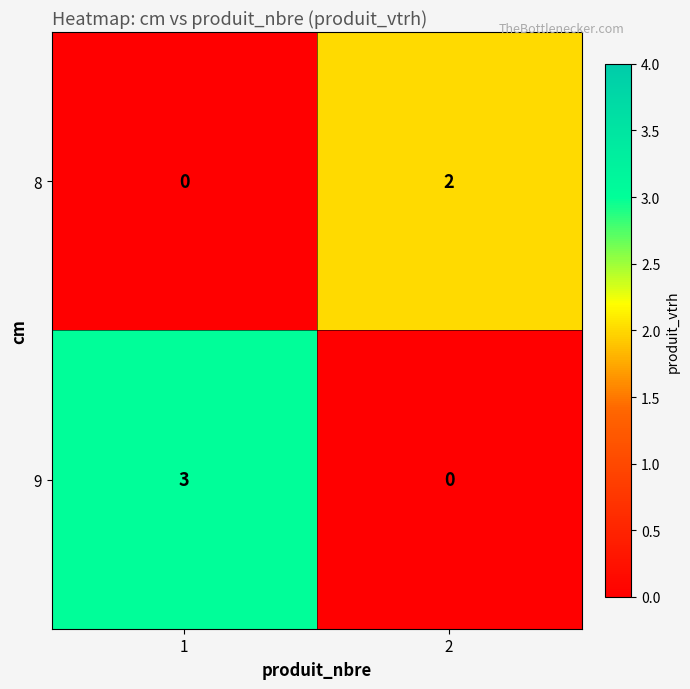

Reading left to right, extract all data points from this chart.

8: 1=0	2=2
9: 1=3	2=0